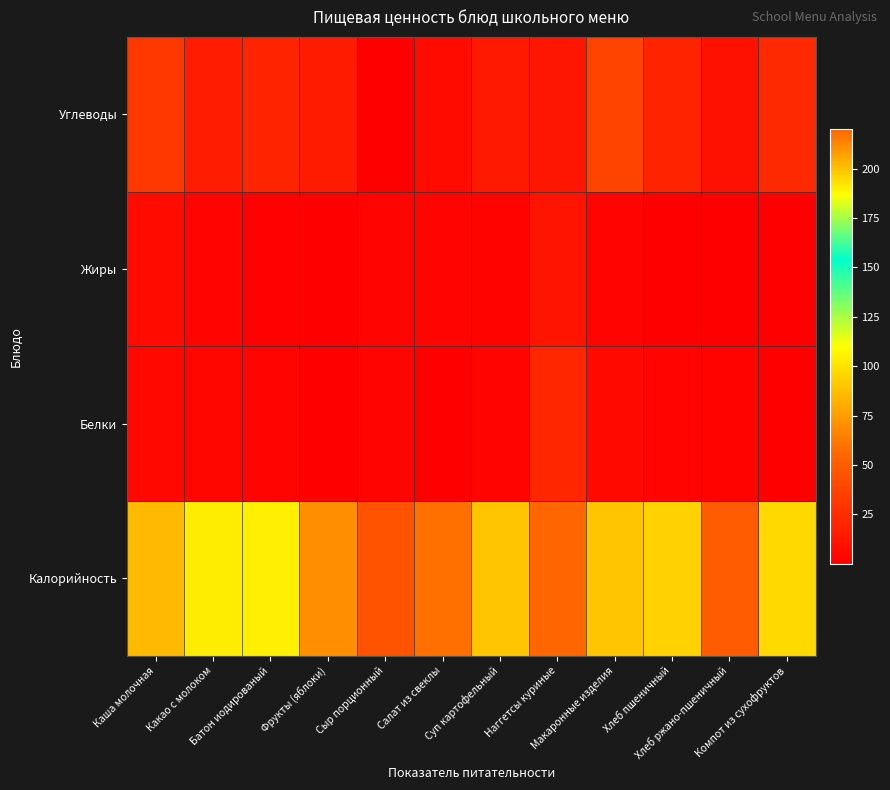

Reading left to right, transcribe all the data shown in this chart.

Калорийность: Каша молочная=201.6	Какао с молоком=104.0	Батон иодированый=104.5	Фрукты (яблоки)=70.5	Сыр порционный=45.0	Салат из свеклы=59.1	Суп картофельный=90.0	Наггетсы куриные=220.2	Макаронные изделия=199.0	Хлеб пшеничный=94.0	Хлеб ржано-пшеничный=49.6	Компот из сухофруктов=96.7
Белки: Каша молочная=5.0	Какао с молоком=3.6	Батон иодированый=3.0	Фрукты (яблоки)=0.6	Сыр порционный=3.1	Салат из свеклы=0.8	Суп картофельный=3.0	Наггетсы куриные=21.5	Макаронные изделия=5.8	Хлеб пшеничный=3.2	Хлеб ржано-пшеничный=2.0	Компот из сухофруктов=0.7
Жиры: Каша молочная=6.3	Какао с молоком=2.9	Батон иодированый=1.1	Фрукты (яблоки)=0.6	Сыр порционный=3.5	Салат из свеклы=3.1	Суп картофельный=2.4	Наггетсы куриные=11.2	Макаронные изделия=2.9	Хлеб пшеничный=0.4	Хлеб ржано-пшеничный=0.4	Компот из сухофруктов=0.1
Углеводы: Каша молочная=30.9	Какао с молоком=15.7	Батон иодированый=20.6	Фрукты (яблоки)=14.7	Сыр порционный=0.4	Салат из свеклы=6.9	Суп картофельный=13.9	Наггетсы куриные=12.3	Макаронные изделия=37.4	Хлеб пшеничный=19.3	Хлеб ржано-пшеничный=10.3	Компот из сухофруктов=23.1